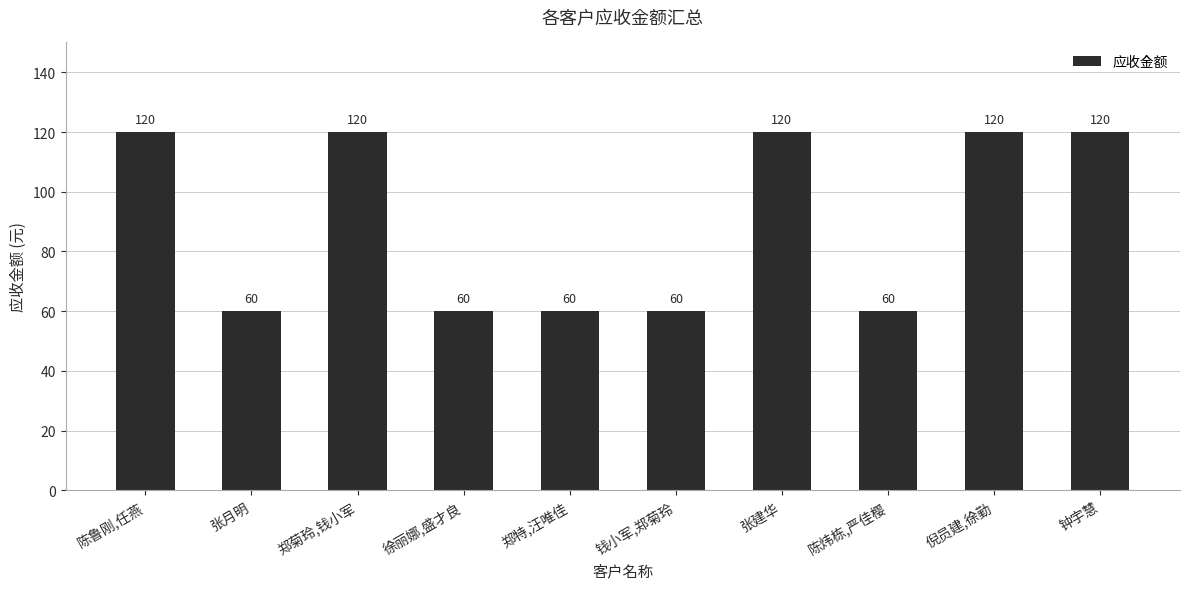

What is the difference between the values at 郑特,汪唯佳 and 张建华?

60